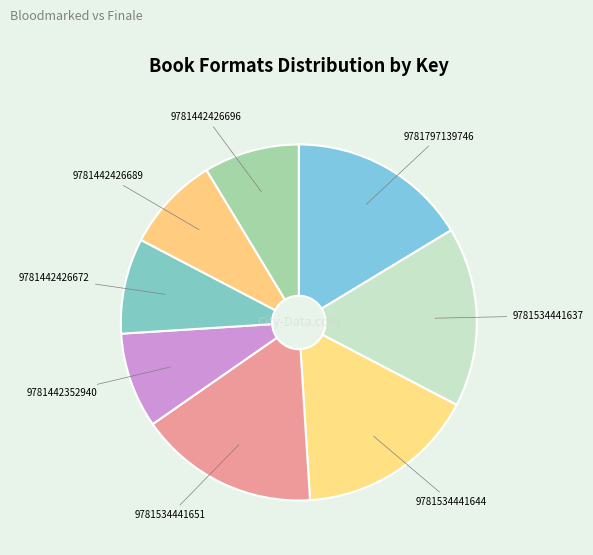

Do 9781442426672 and 9781442426696 together represent more than half of the pie?

No